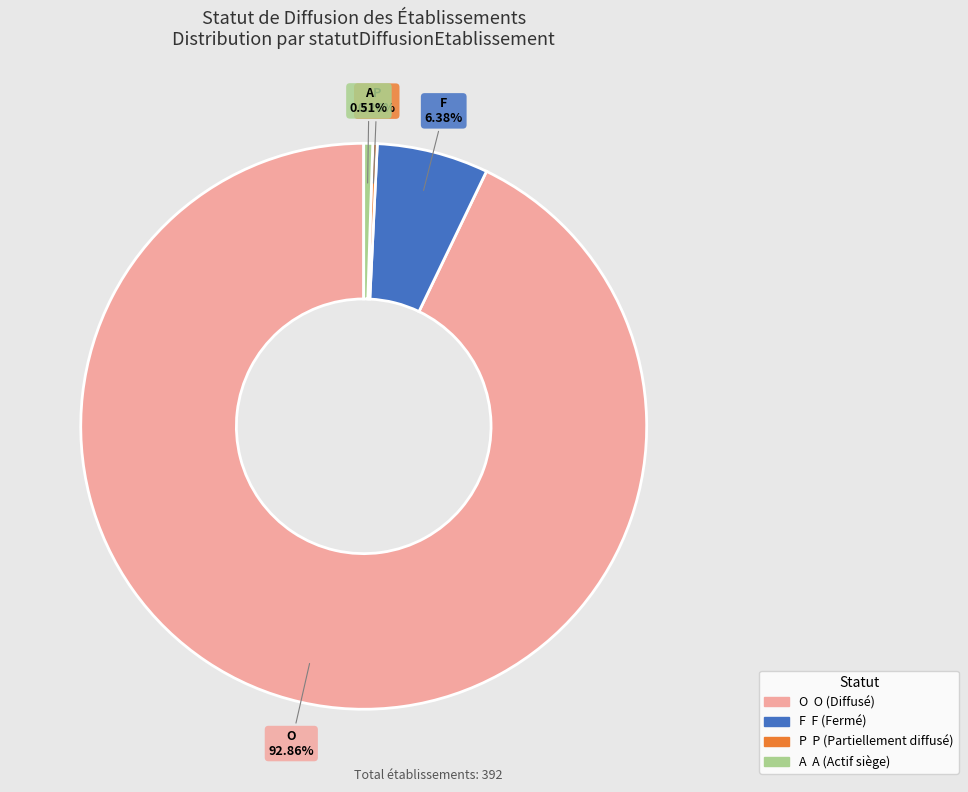

What is the ratio of the value at A to the value at F?

0.1